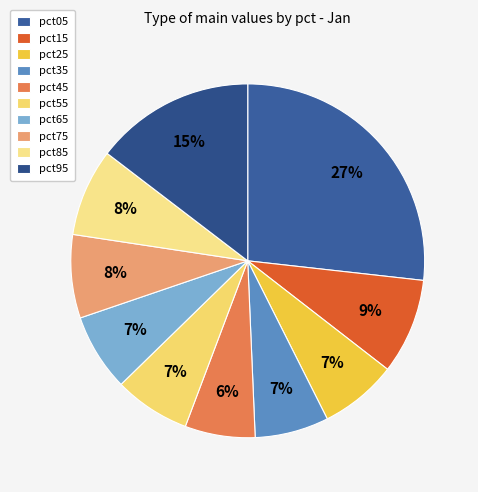

Rank the categories by value from lowest to highest.

pct45, pct35, pct55, pct65, pct25, pct75, pct85, pct15, pct95, pct05